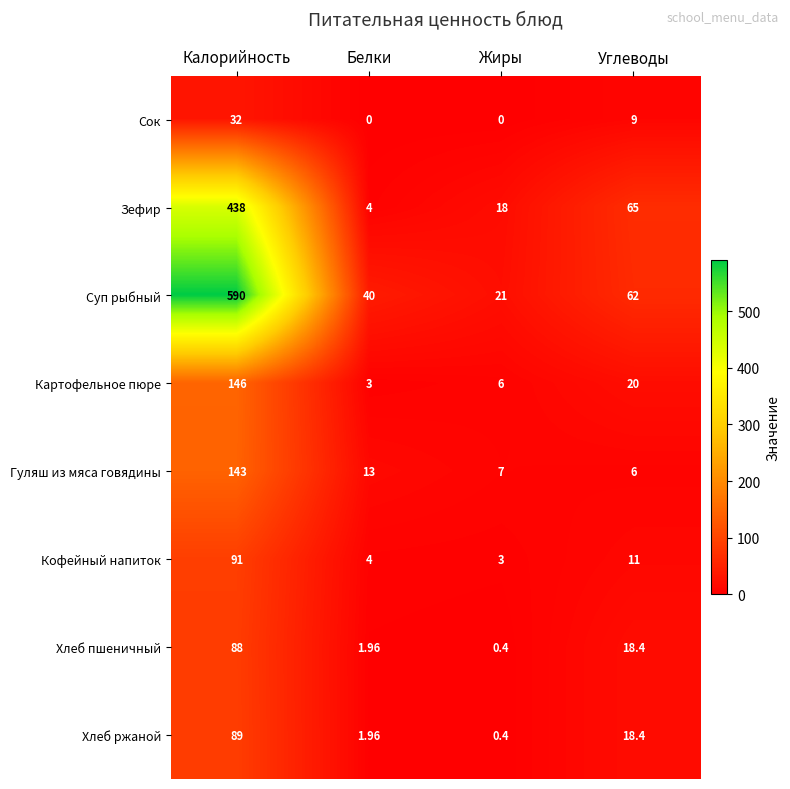

List the series in order of their peak value, lowest first.

Сок, Хлеб пшеничный, Хлеб ржаной, Кофейный напиток, Гуляш из мяса говядины, Картофельное пюре, Зефир, Суп рыбный